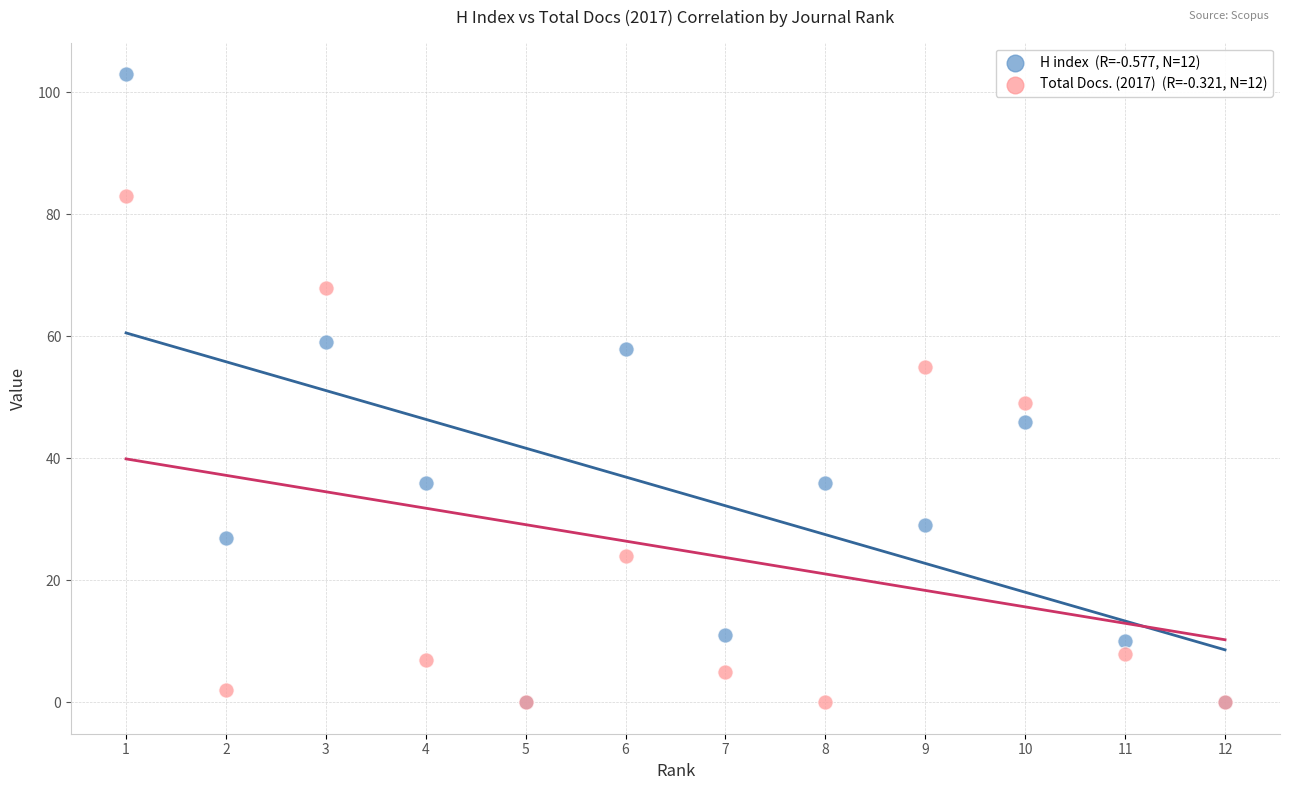

Across all series, what Y value is closest to 51?

49